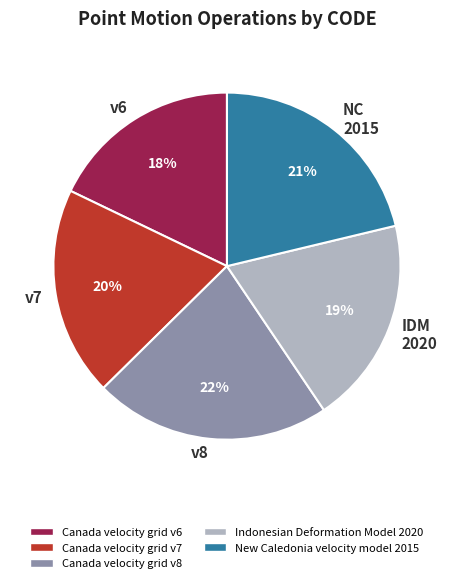

The v8 slice represents 16% of the pie. True or false?

False